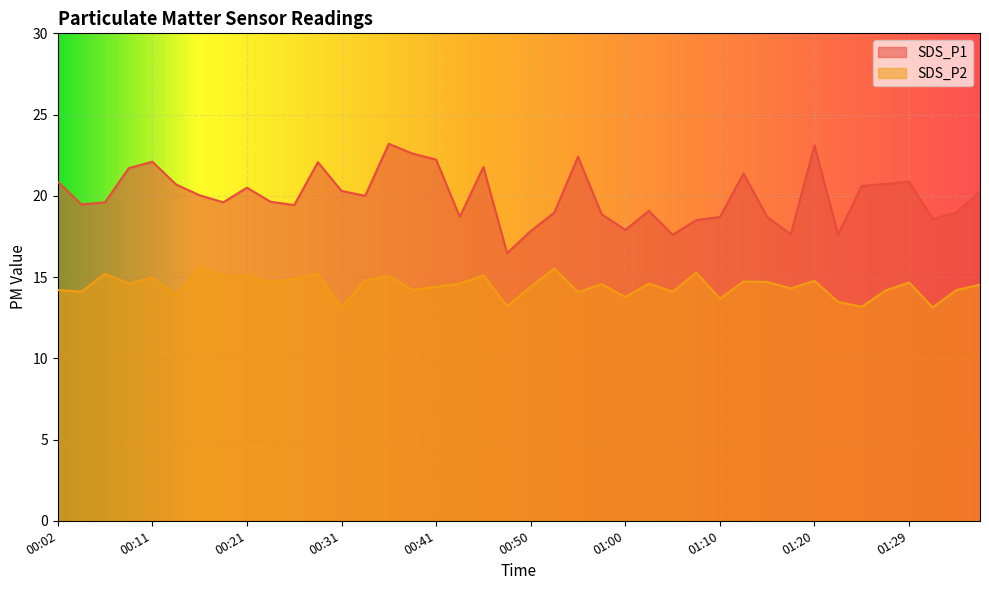

Reading left to right, extract all data points from this chart.

SDS_P1: 20.9	19.5	19.6	21.7	22.1	20.7	20.0	19.6	20.5	19.6	19.4	22.1	20.3	20.0	23.2	22.6	22.2	18.7	21.8	16.5	17.8	19.0	22.4	18.9	17.9	19.1	17.6	18.5	18.7	21.4	18.7	17.6	23.1	17.6	20.6	20.7	20.9	18.6	19.0	20.3
SDS_P2: 14.2	14.1	15.2	14.6	15.0	13.9	15.6	15.1	15.1	14.7	14.9	15.2	13.1	14.8	15.1	14.2	14.4	14.6	15.1	13.2	14.4	15.5	14.1	14.6	13.8	14.6	14.1	15.3	13.7	14.7	14.7	14.3	14.8	13.5	13.2	14.2	14.7	13.1	14.2	14.5